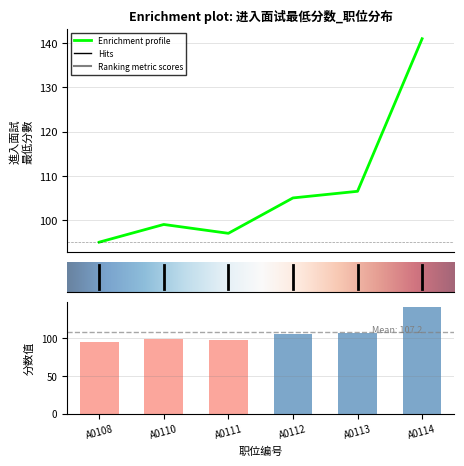

Are the bars horizontal?

No